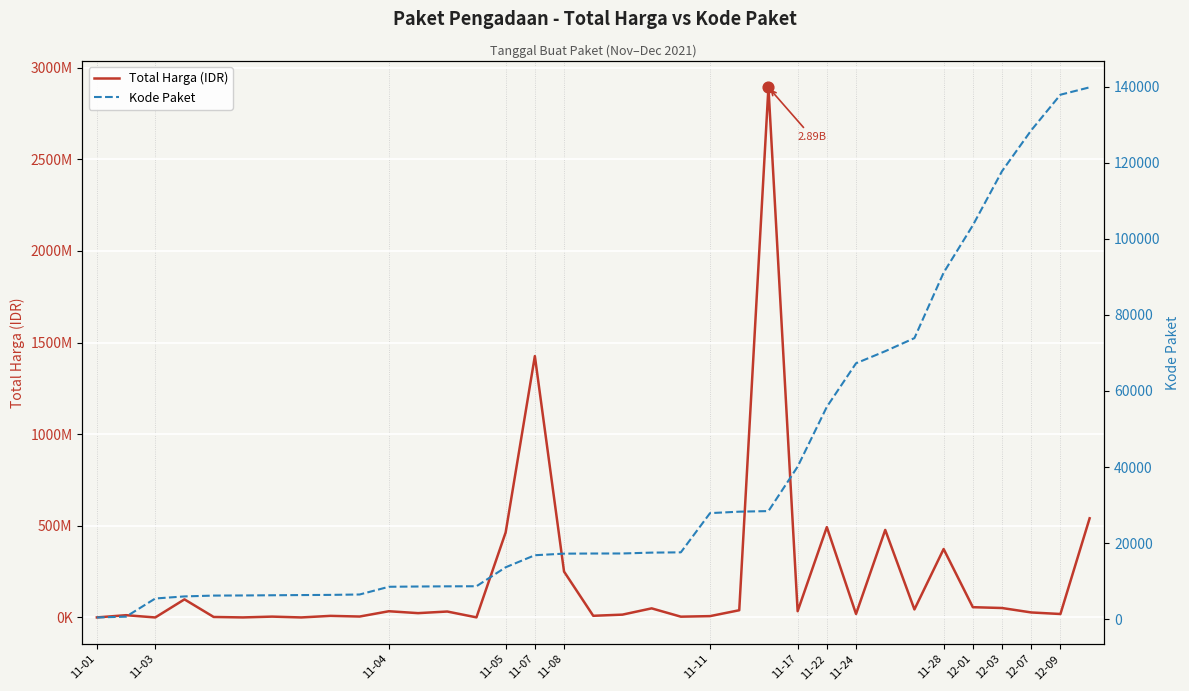

Which series has the largest total across all categories?

Total Harga (IDR)